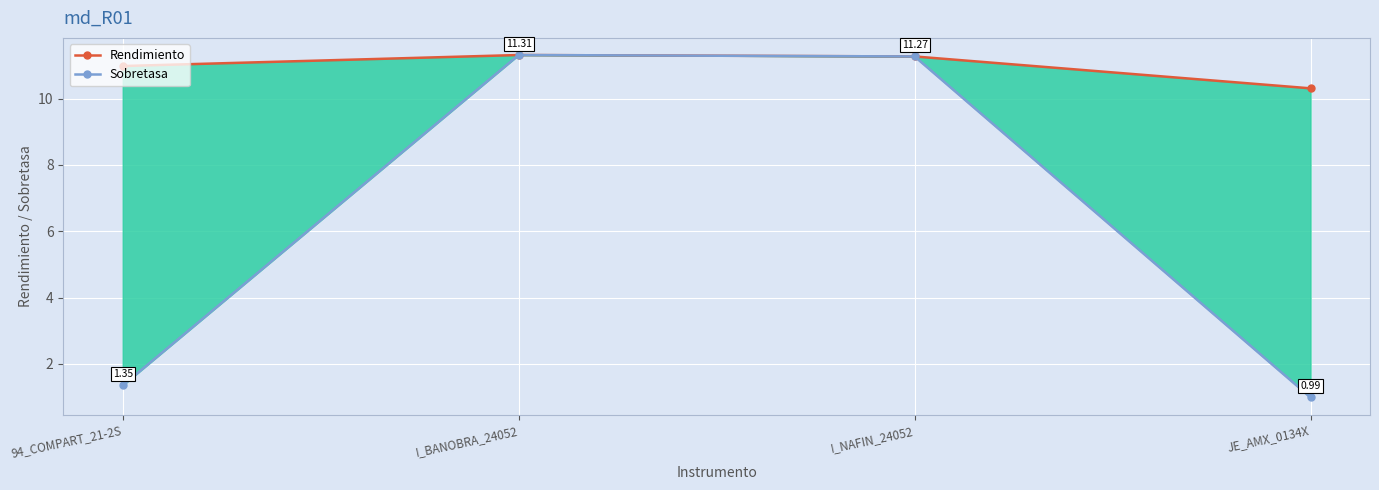

What is the value of the Sobretasa point at the 1st from the left?

1.4